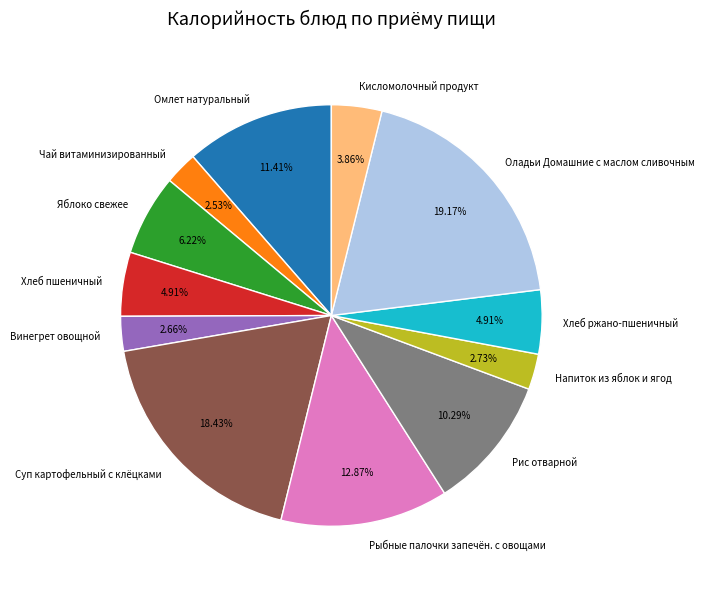

Is there a majority slice in this chart?

No